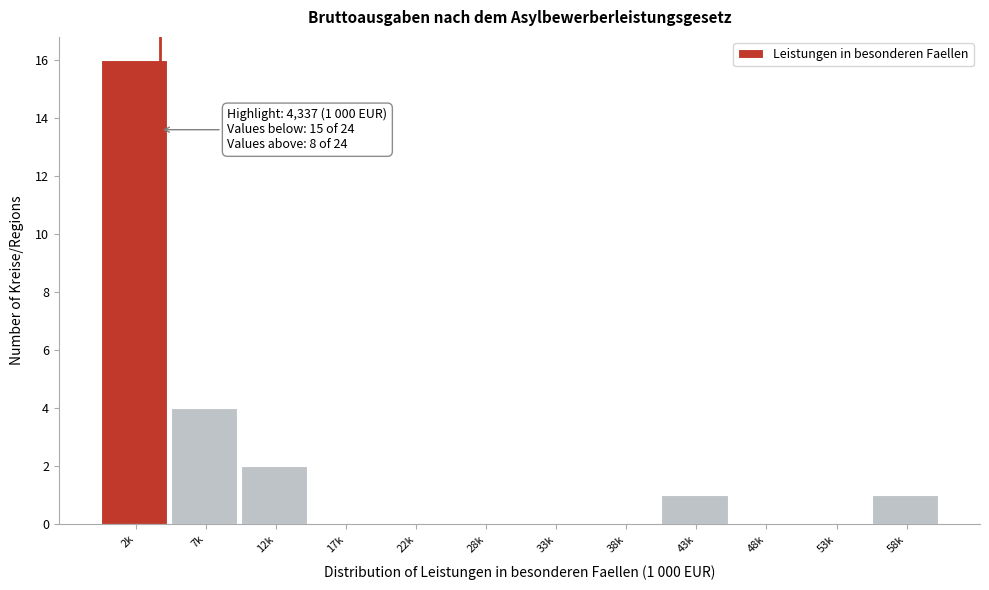

Reading left to right, extract all data points from this chart.

2k=16	7k=4	12k=2	17k=0	22k=0	28k=0	33k=0	38k=0	43k=1	48k=0	53k=0	58k=1